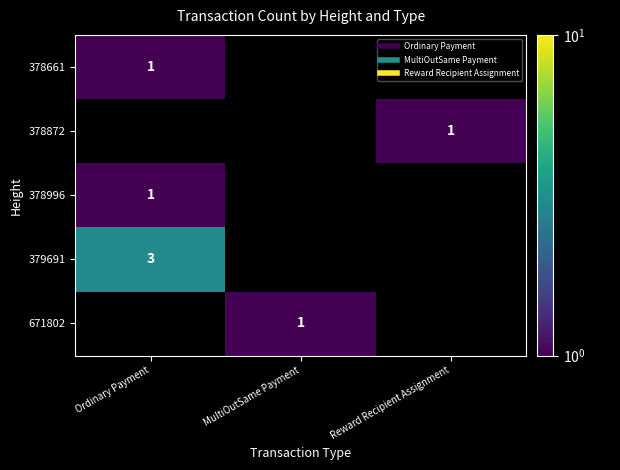

Which category has the lowest value in the 378661 series?

Ordinary Payment